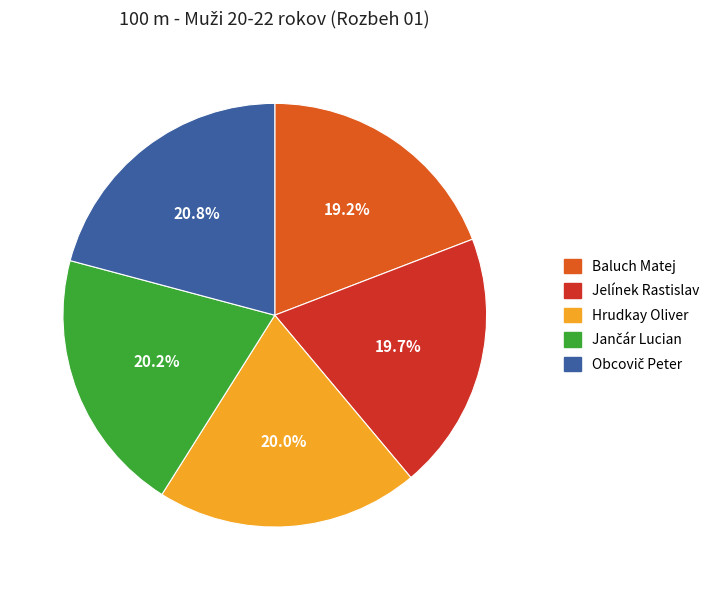

Is there any slice that represents more than half of the pie?

No